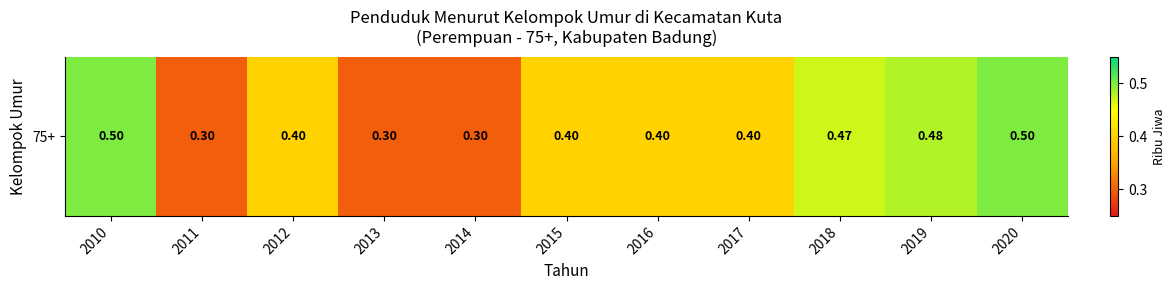

What is the sum of the values at 2014 and 2011?

0.6